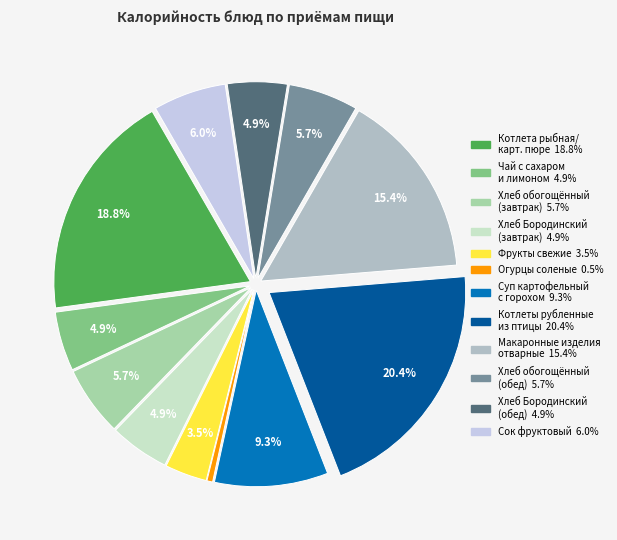

How many segments does this pie chart have?

12